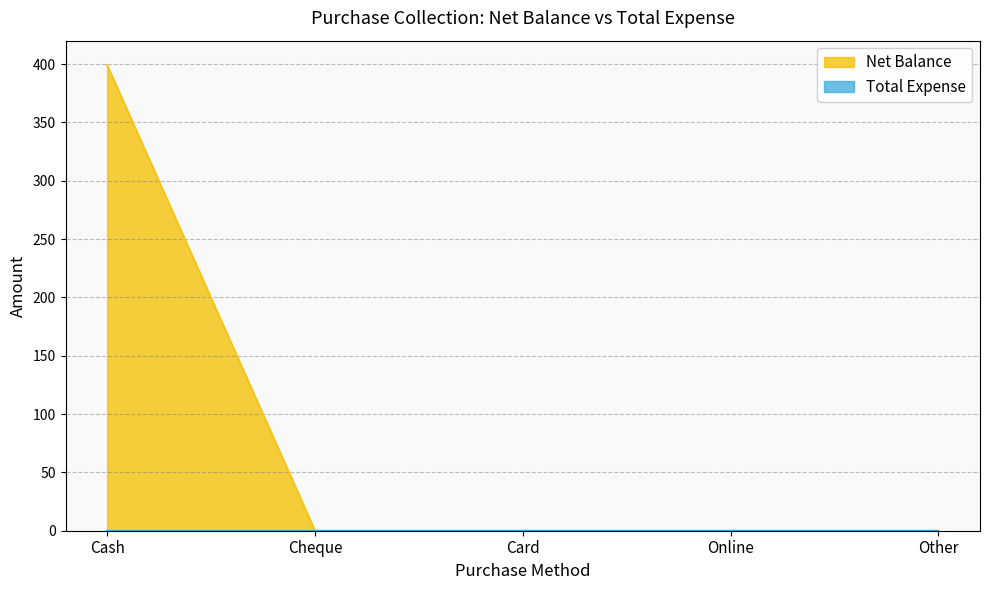

How many values are above zero?

1